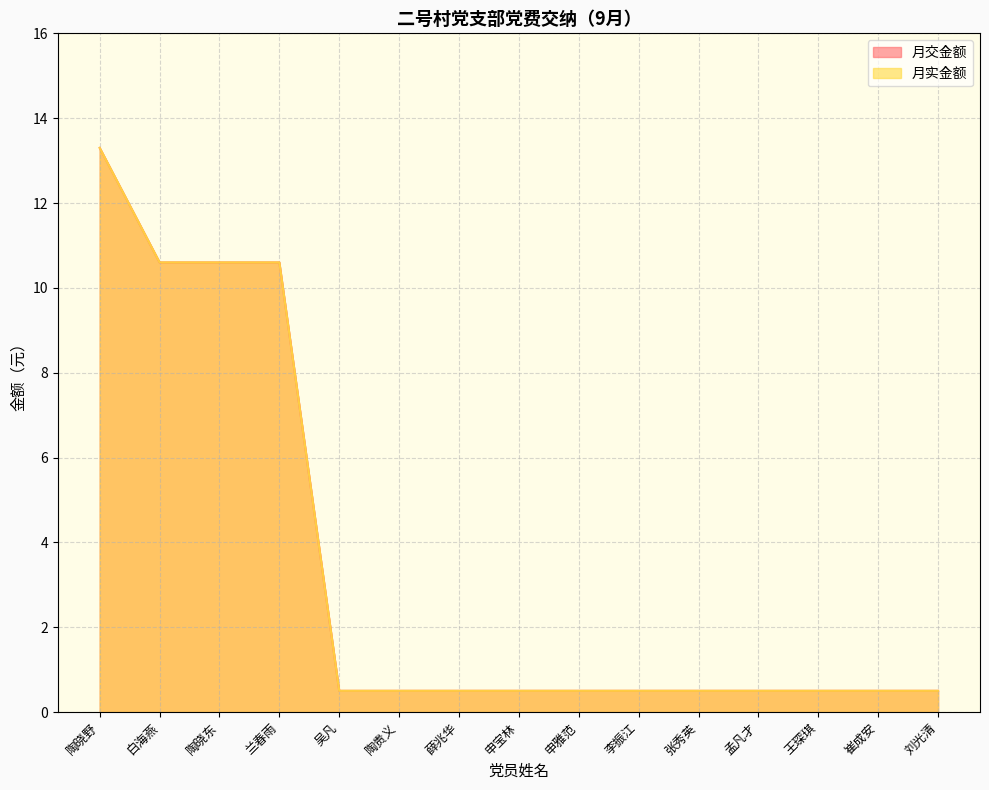

Which series has the largest range (max minus min)?

月交金额